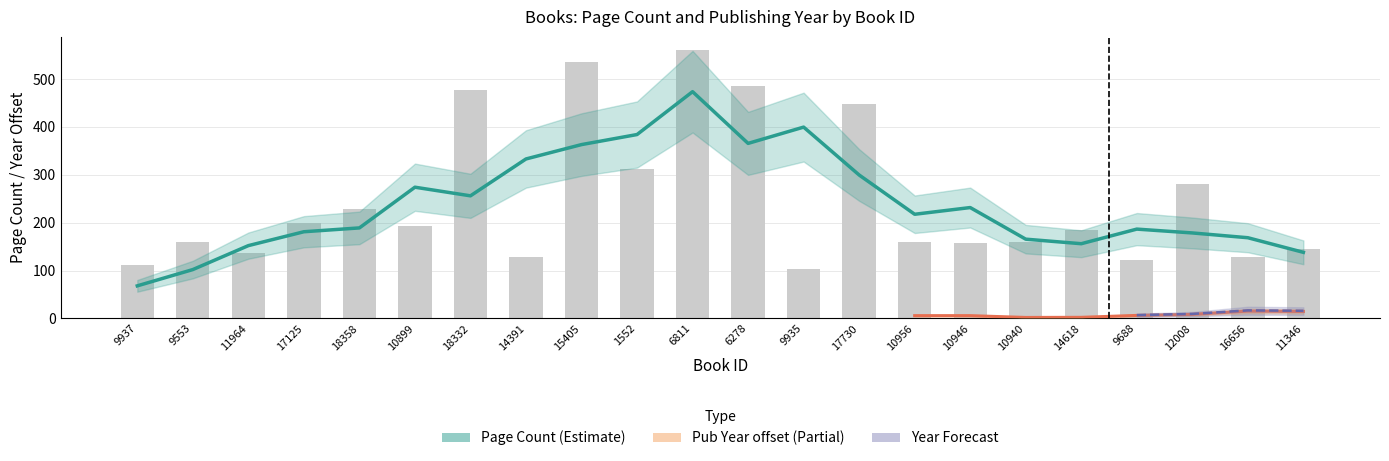

What position from the left is 1552?

10